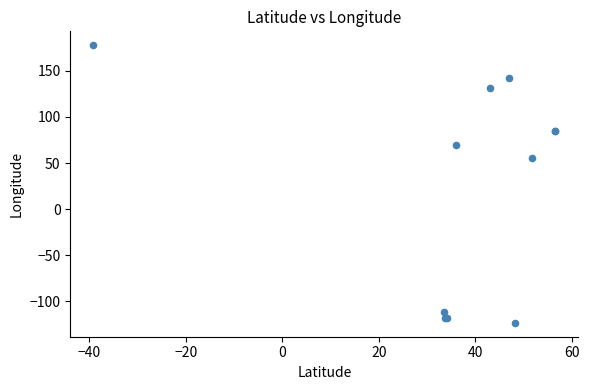

What Y value in the scatter plot is closest to 27?

55.1